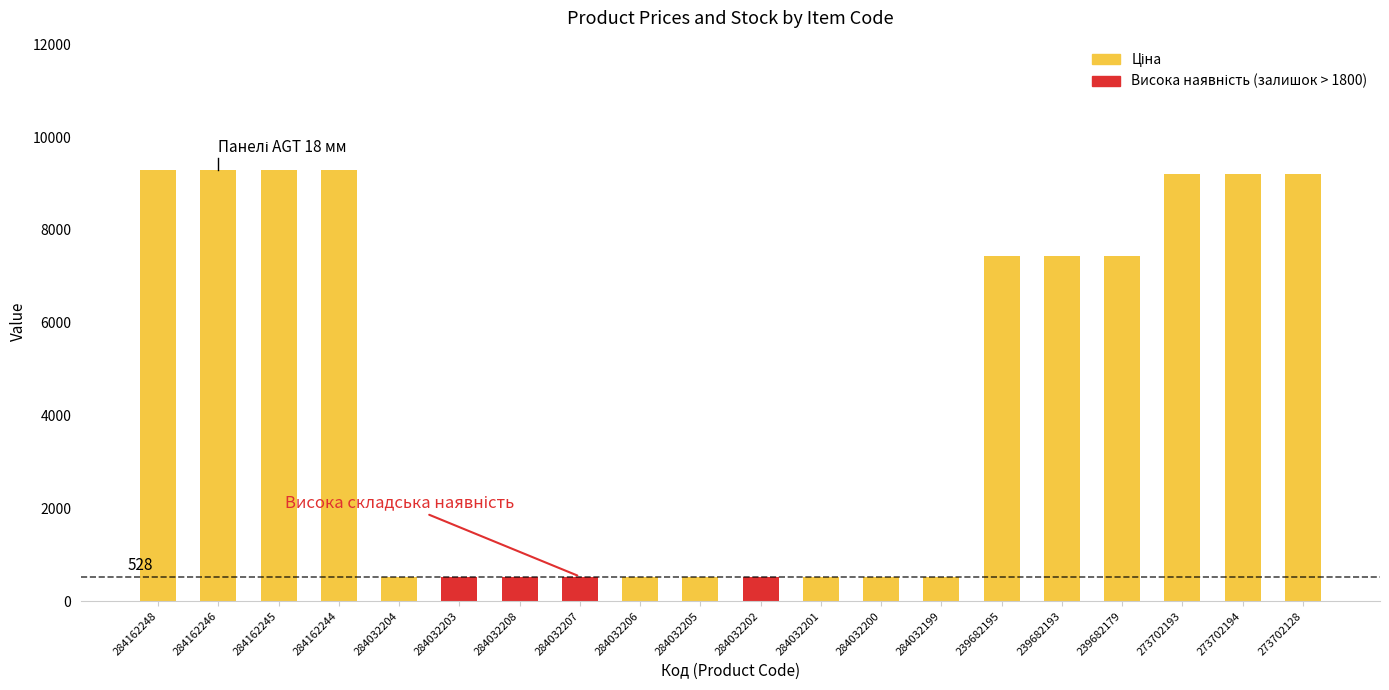

How many distinct data groups are displayed?

2